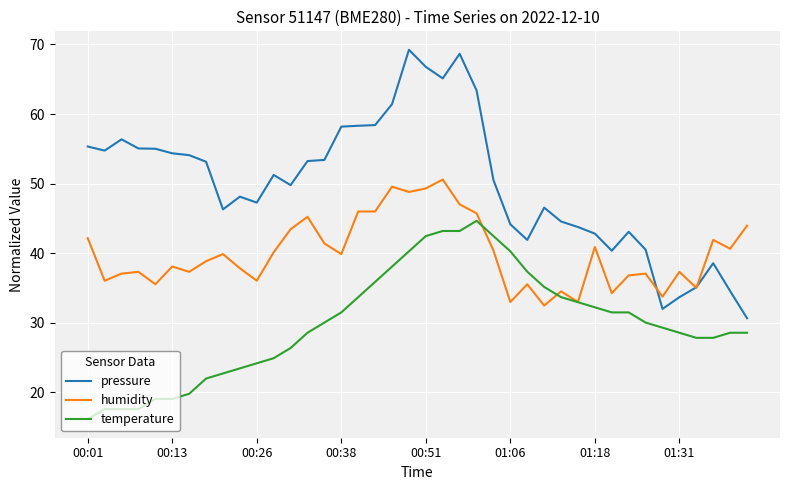

How many values in the pressure series are below 51?

20